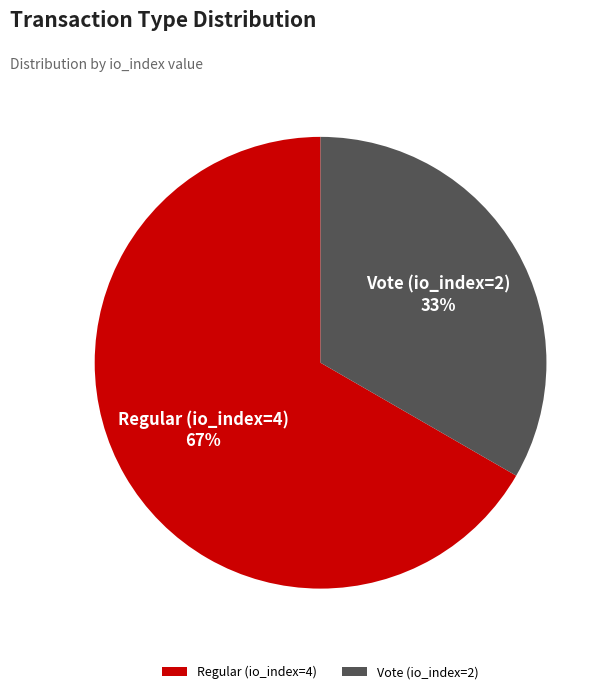

To the nearest percent, what is the combined percentage of Regular (io_index=4) and Vote (io_index=2)?

100%